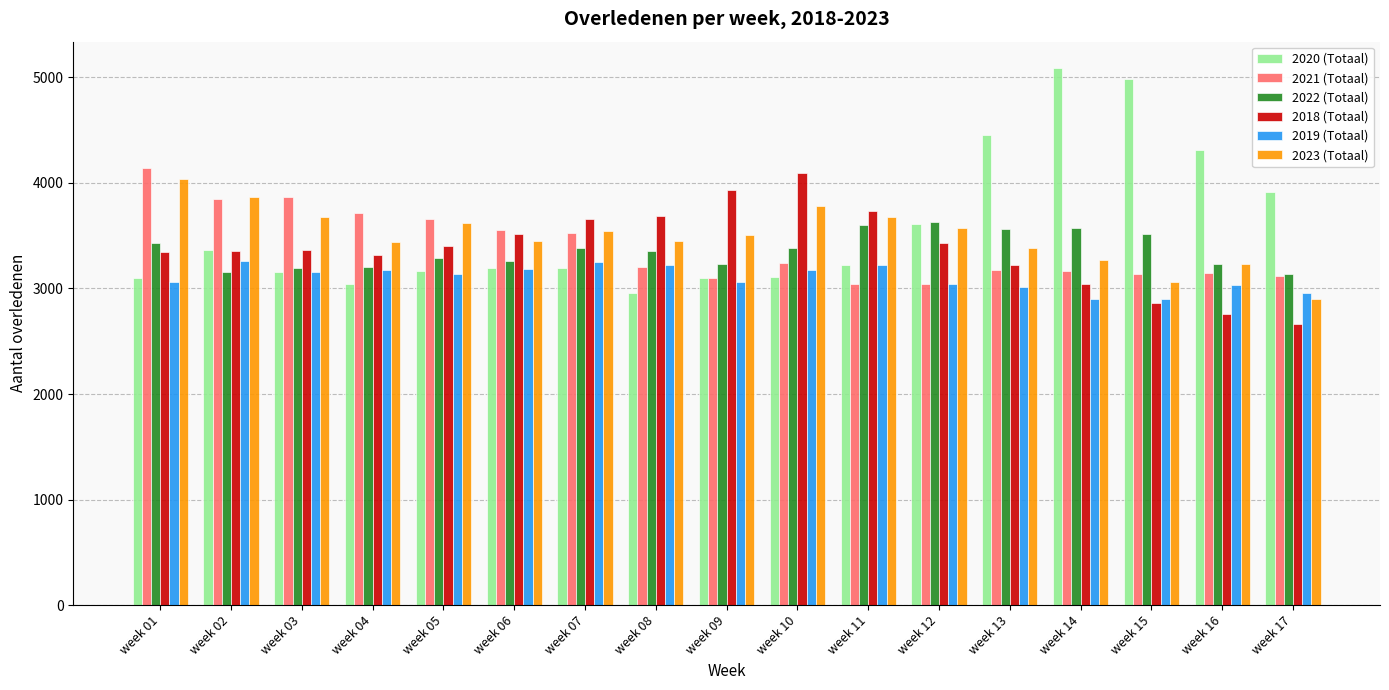

Are the bars grouped side by side (vs. stacked)?

Yes